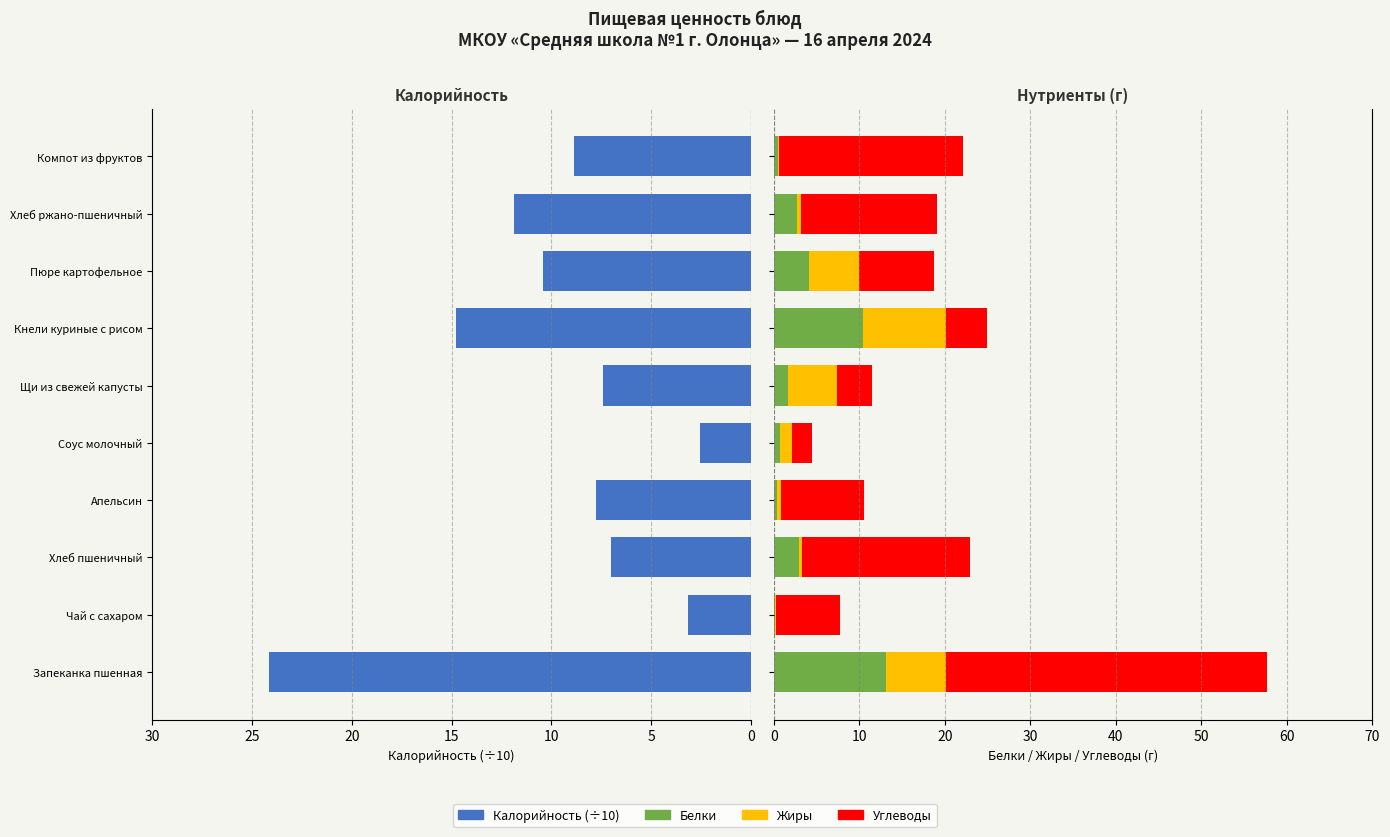

How many values in the Жиры series exceed 1?

5